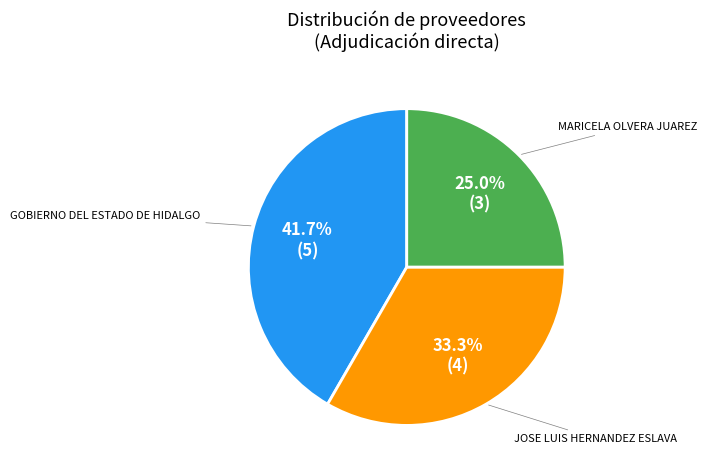

Which slice is the smallest?

MARICELA OLVERA JUAREZ